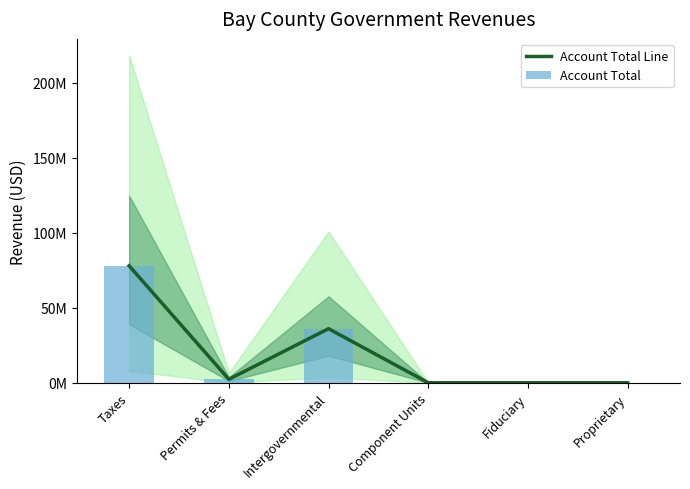

Rank the categories by Account Total Line value from highest to lowest.

Taxes, Intergovernmental, Permits & Fees, Component Units, Fiduciary, Proprietary